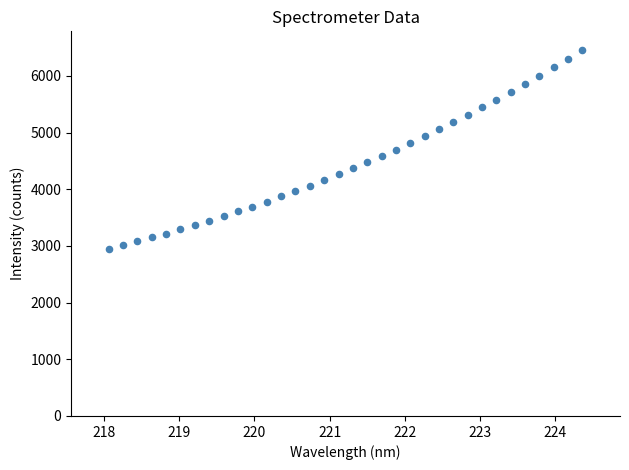

What is the range of X values (max minus min)?

6.3